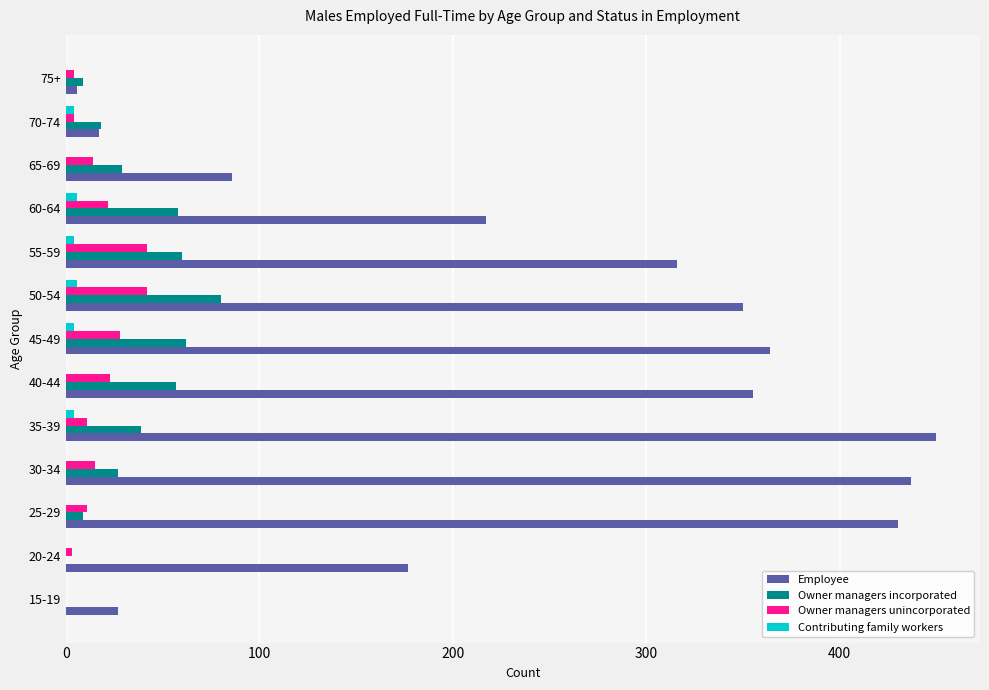

Is the value of Owner managers incorporated at 60-64 greater than the value of Owner managers unincorporated at 45-49?

Yes